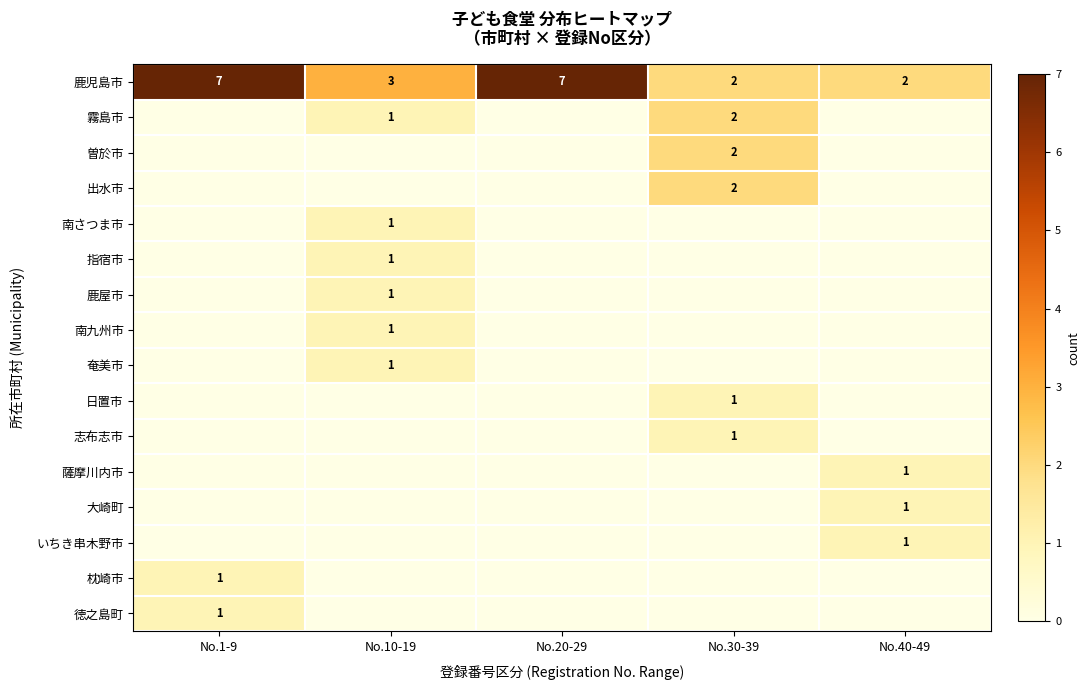

How many distinct data groups are displayed?

16